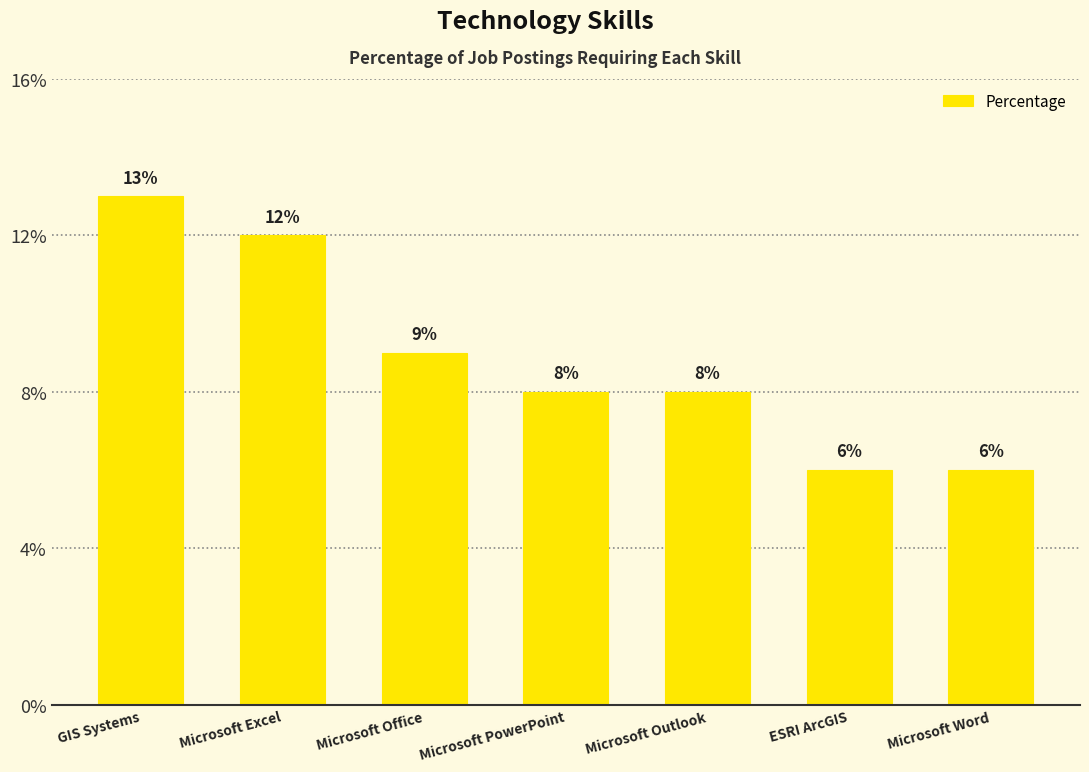

How many categories are shown in the chart?

7